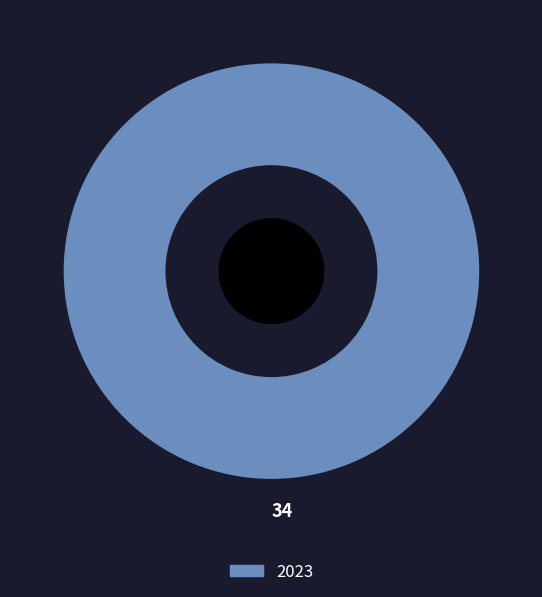

Count the number of slices in the pie.

1